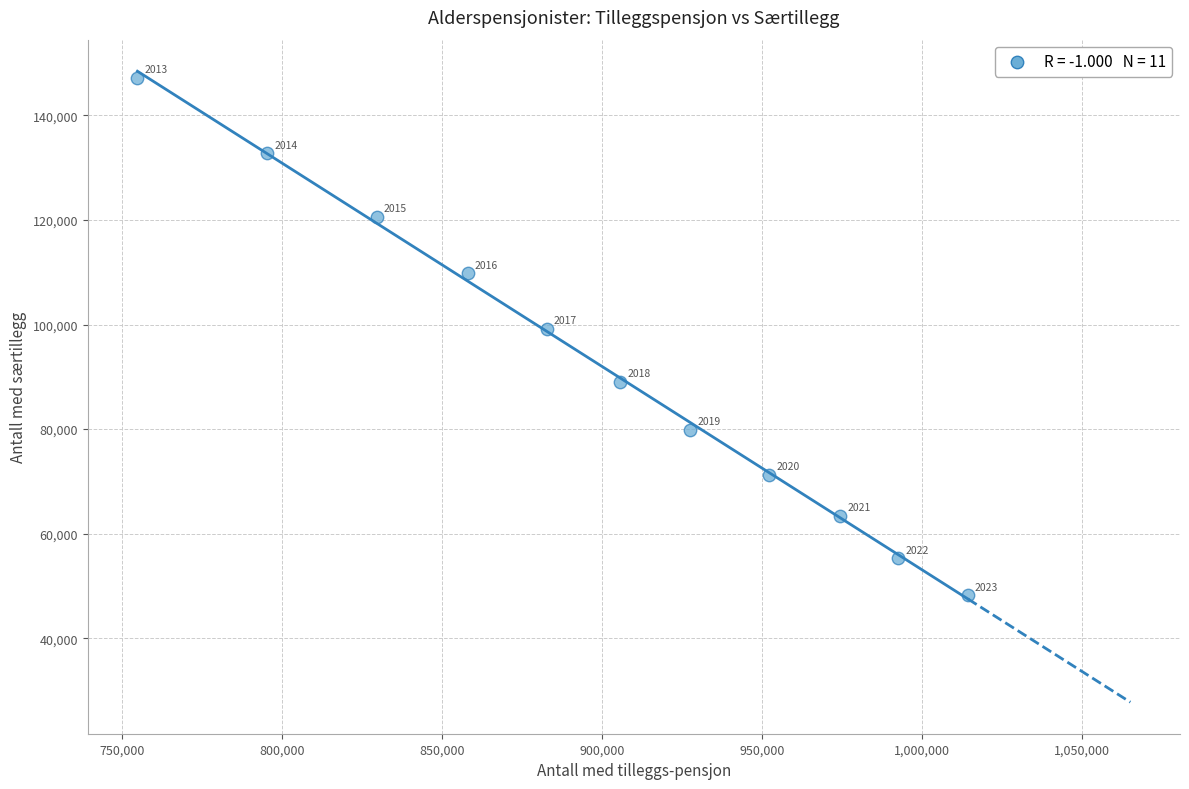

What Y value in the scatter plot is closest to 97725?

99162